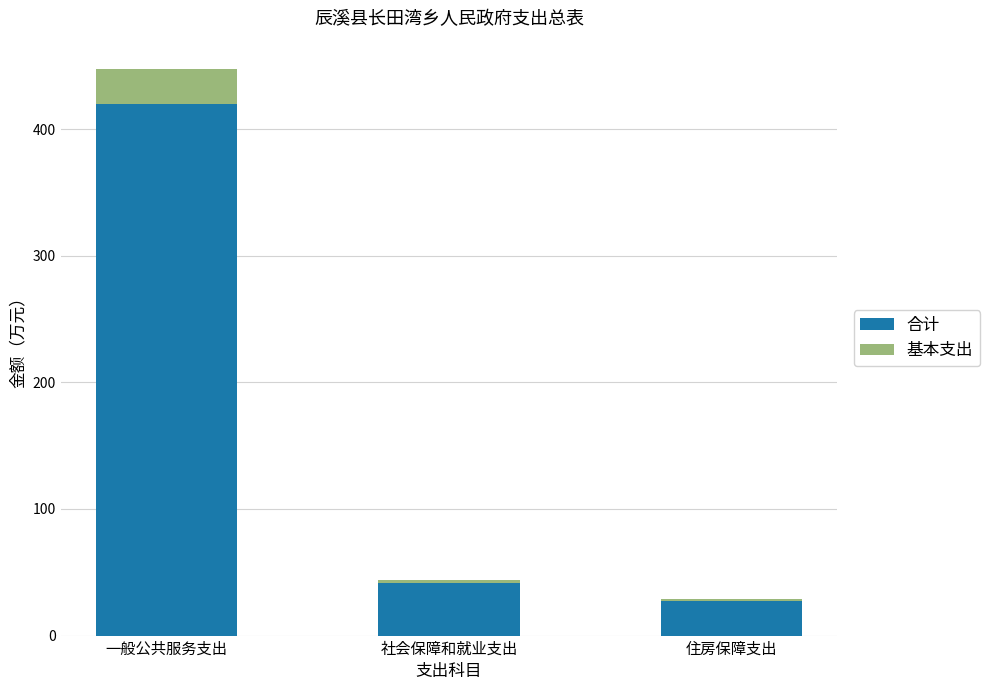

The 合计 series shows 73.7 at 社会保障和就业支出. True or false?

False